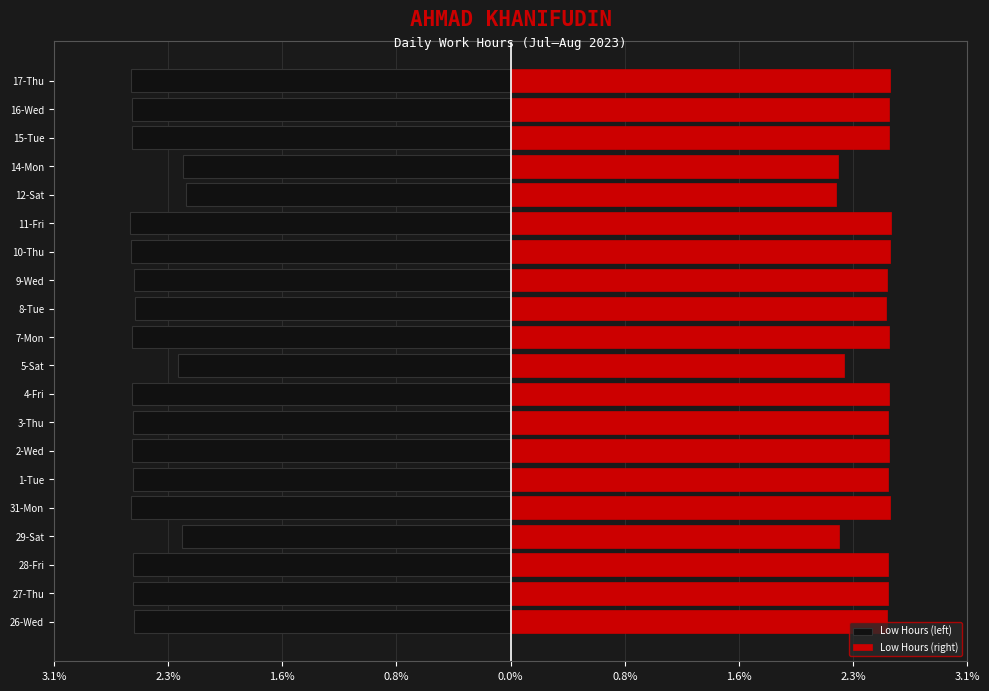

What is the difference between the maximum and minimum values in the Low Hours (left) series?

0.4